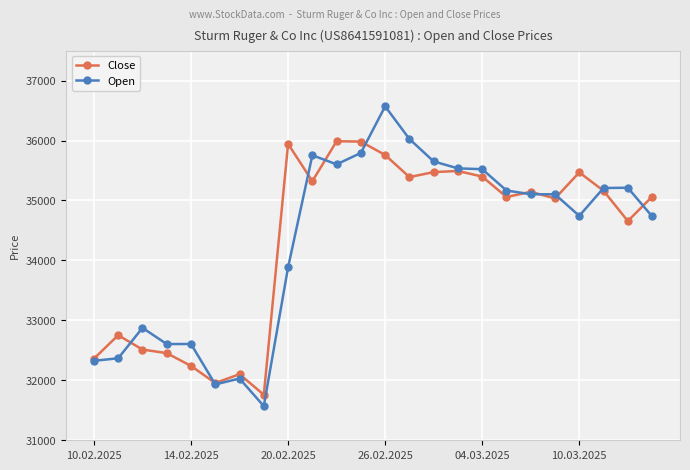

True or false: Close has more than 2 points higher than both neighbors.

True